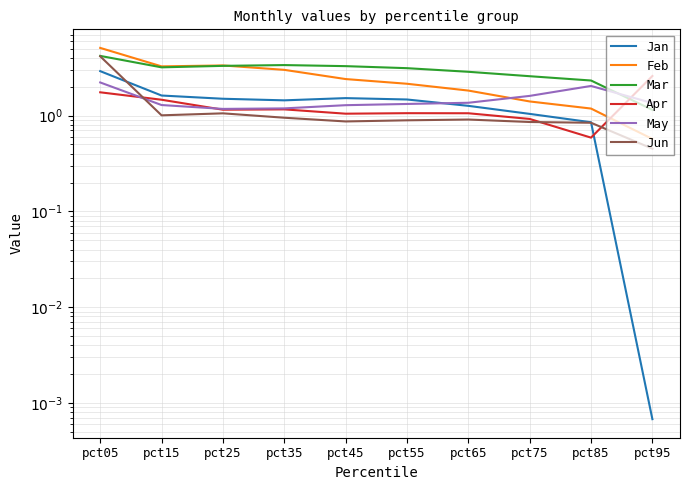

What is the approximate value of Apr at pct75?

0.9